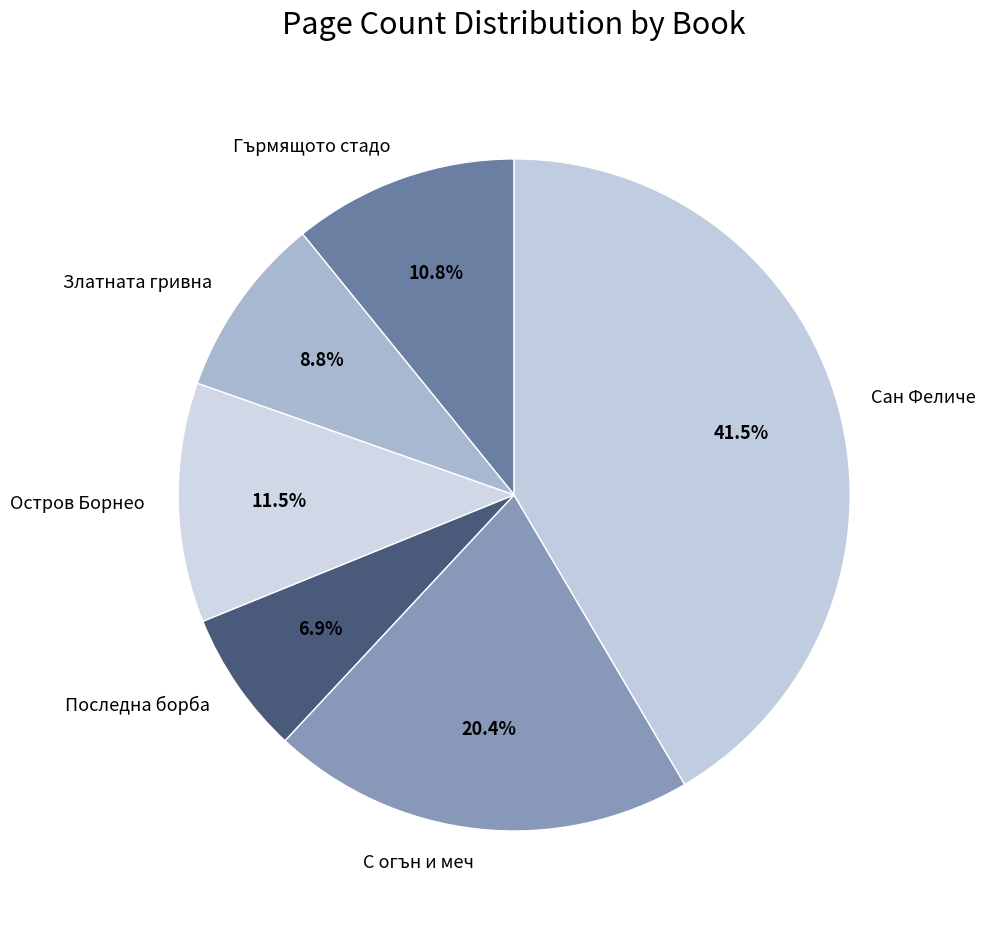

To the nearest percent, what is the average slice percentage?

17%